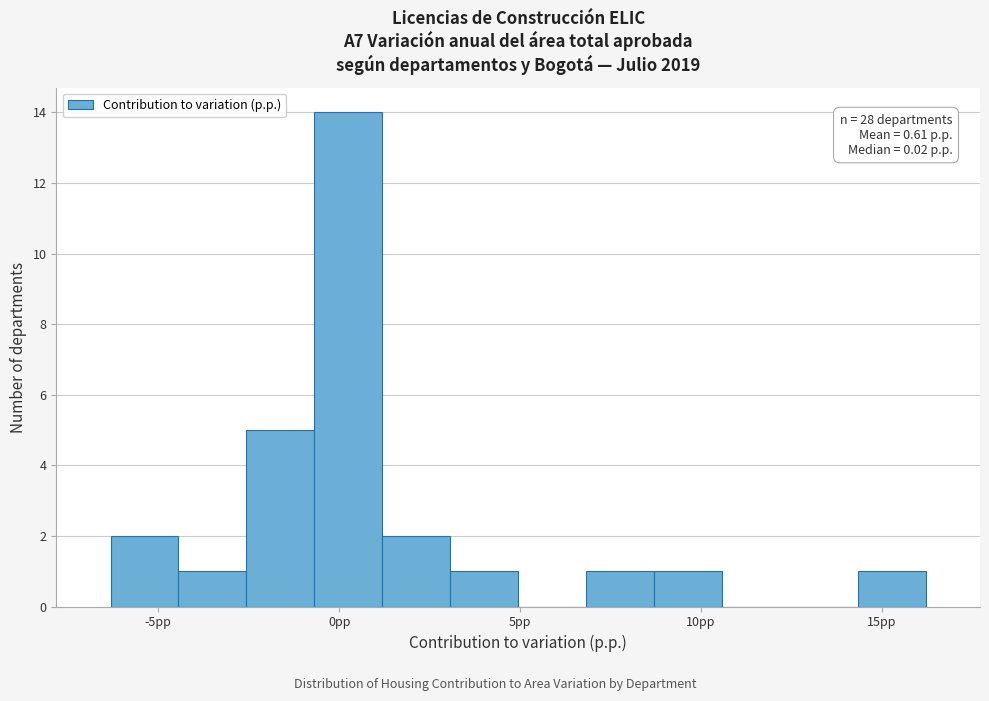

Around what value on the x-axis is the tallest bar? Give the approximate position of its centre, as read against the axis.

0.5